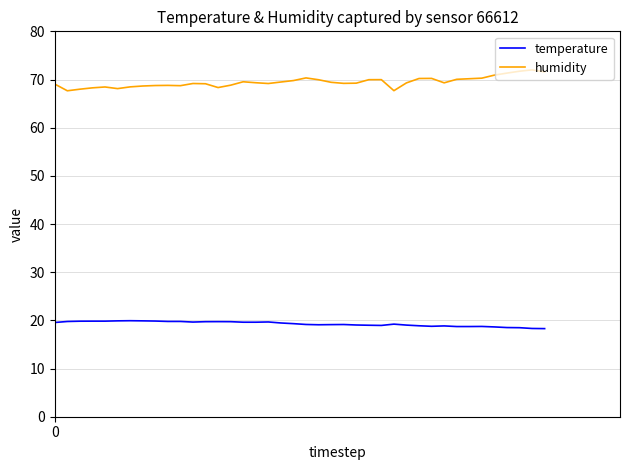

Which series has the largest total across all categories?

humidity